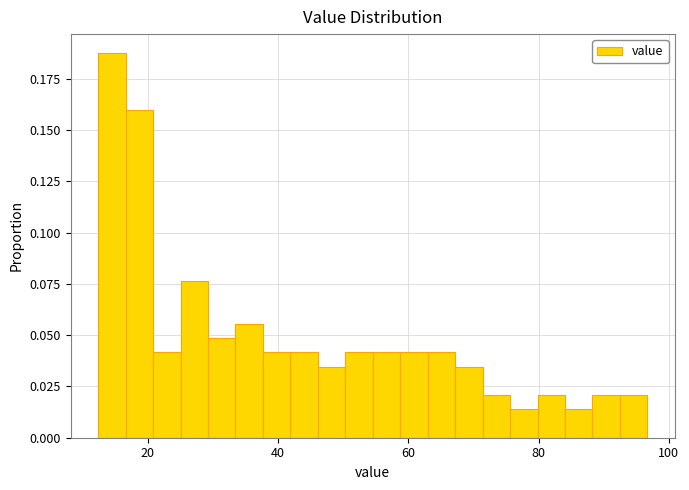

Read against the x-axis, roughly where is the centre of the tallest bar?

14